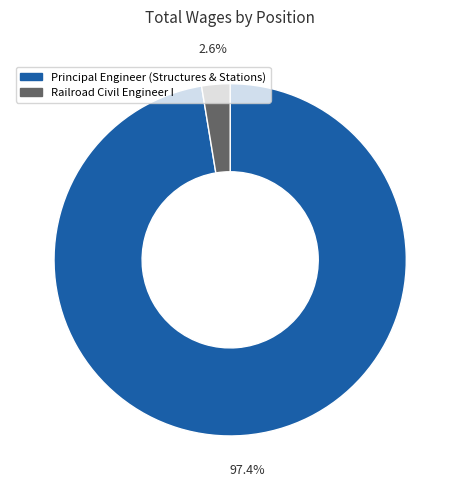

Which category has the biggest portion of the pie?

Principal Engineer (Structures & Stations)